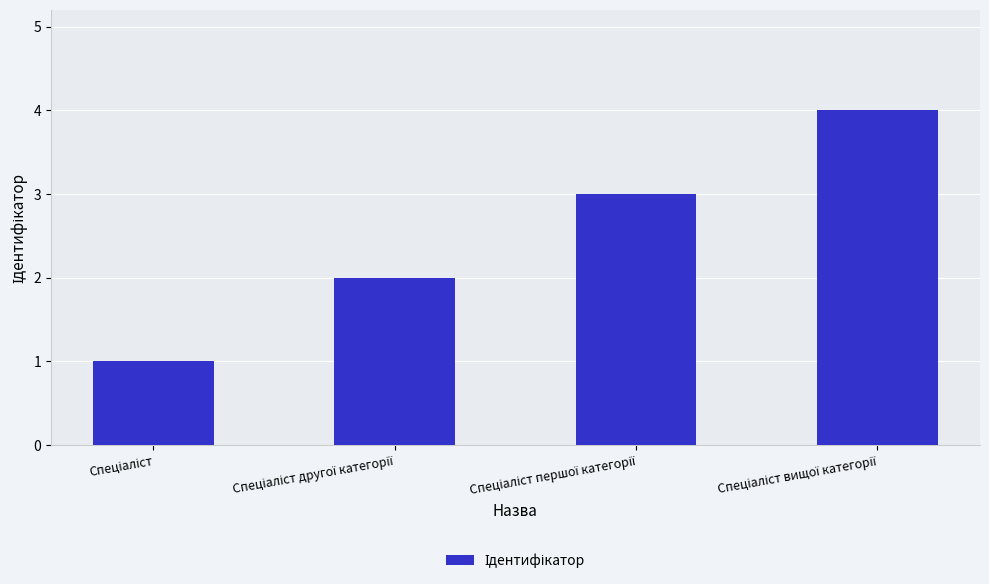

What is the sum of all values?

10